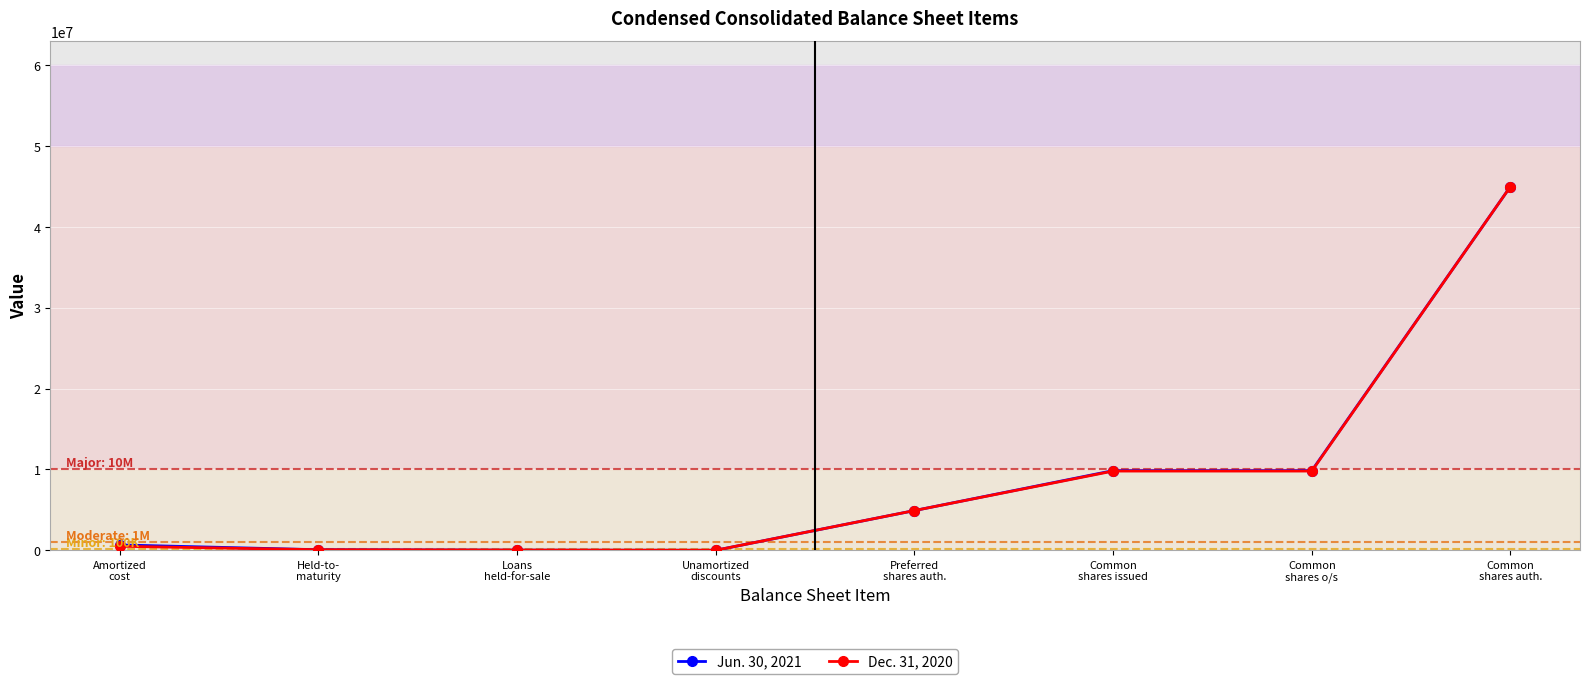

What is the greatest value displayed?

45000000